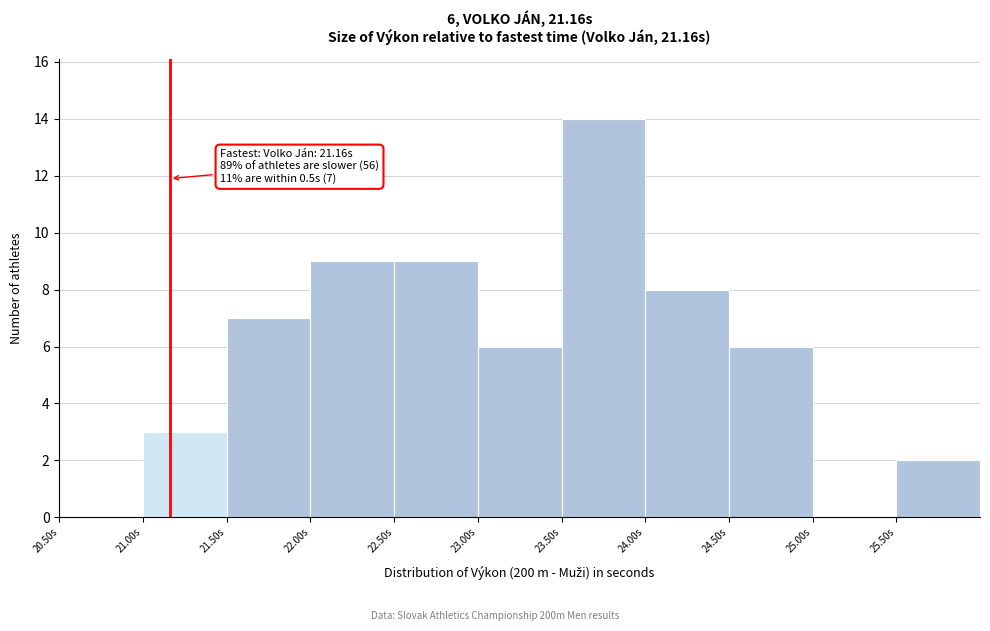

Over which range of the x-axis is the bar tallest?

23.5 to 24.0